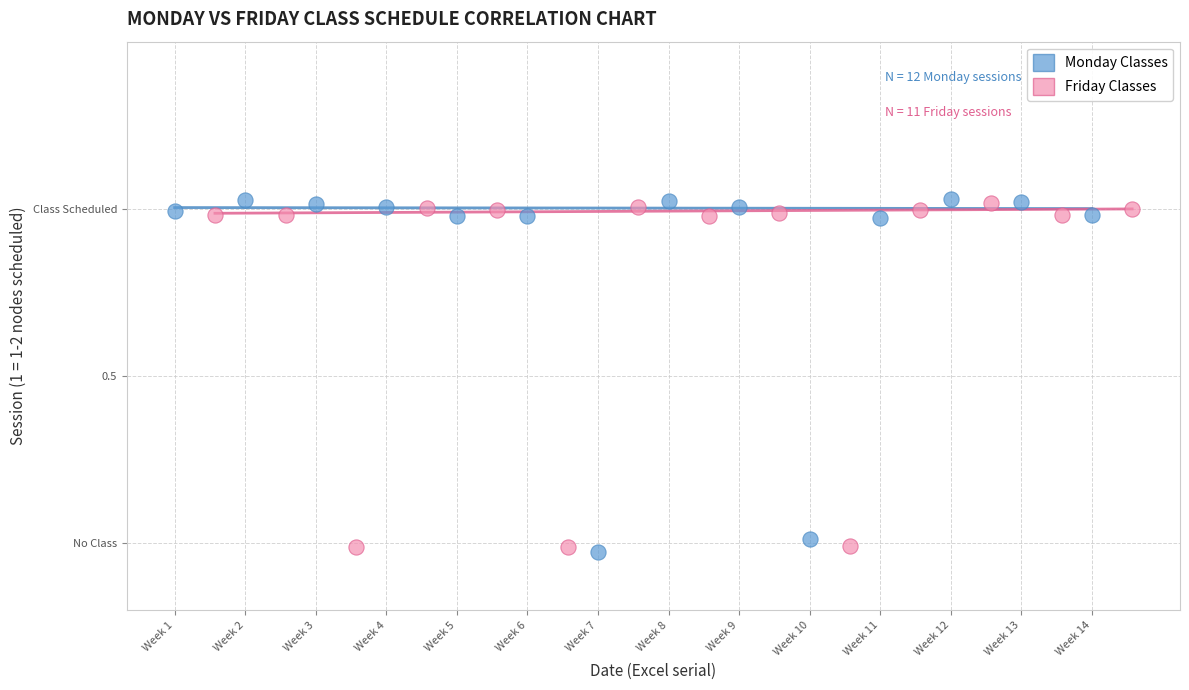

Which series contains the lowest Y value?

Monday Classes